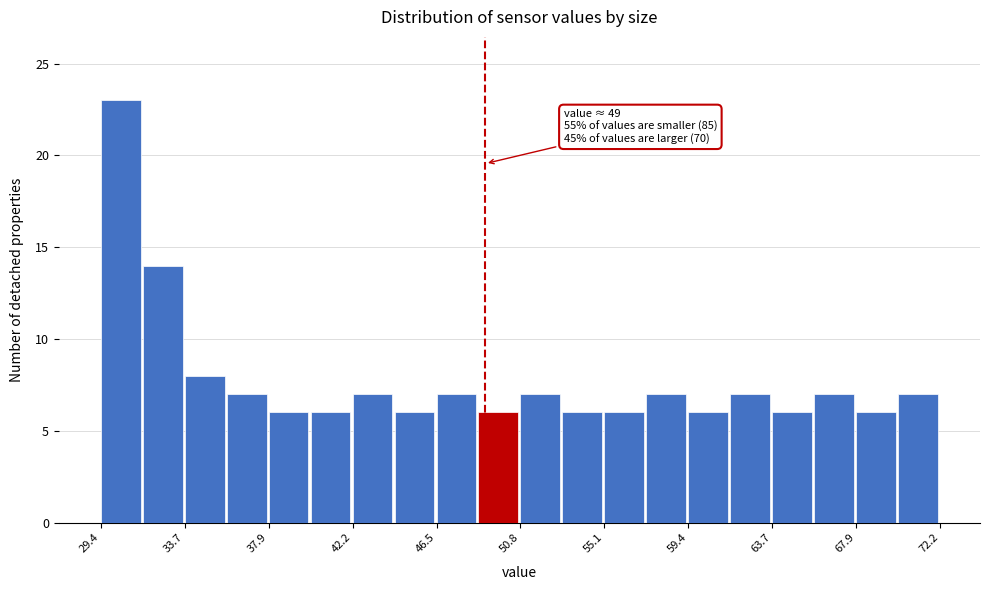

Which range on the x-axis has the tallest bar?

29.5 to 31.5